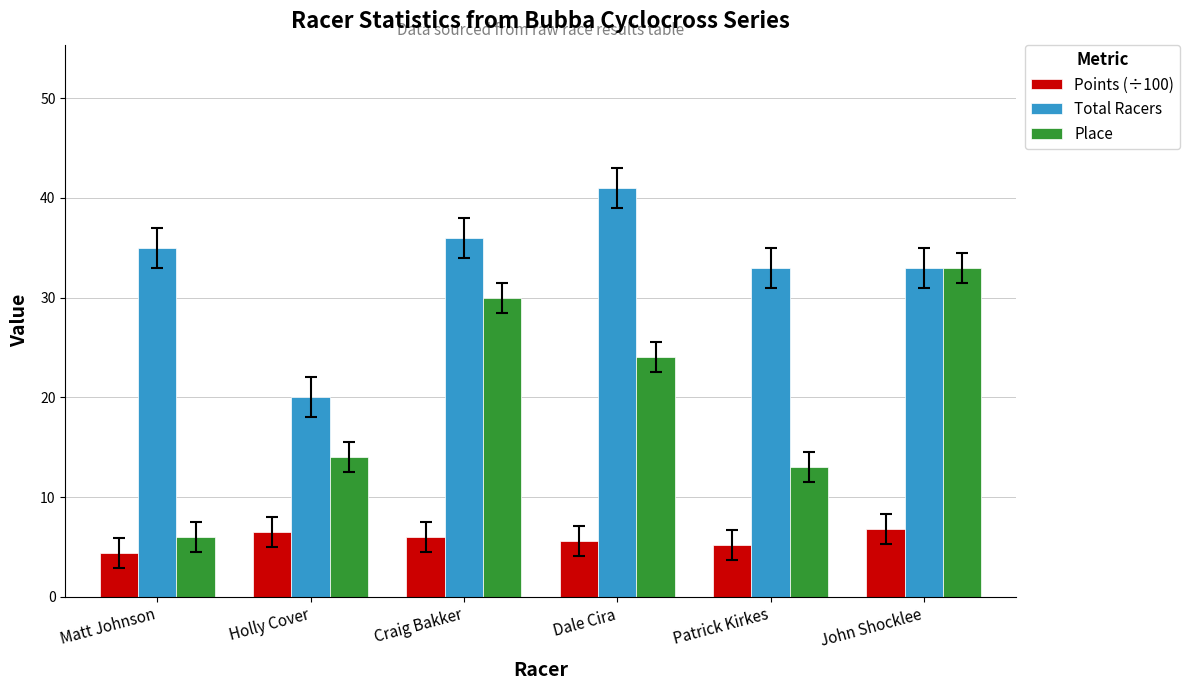

Reading right to left, what are all the values shown in this chart?

Points (÷100): 6.8	5.2	5.6	6.0	6.5	4.4
Total Racers: 33.0	33.0	41.0	36.0	20.0	35.0
Place: 33.0	13.0	24.0	30.0	14.0	6.0